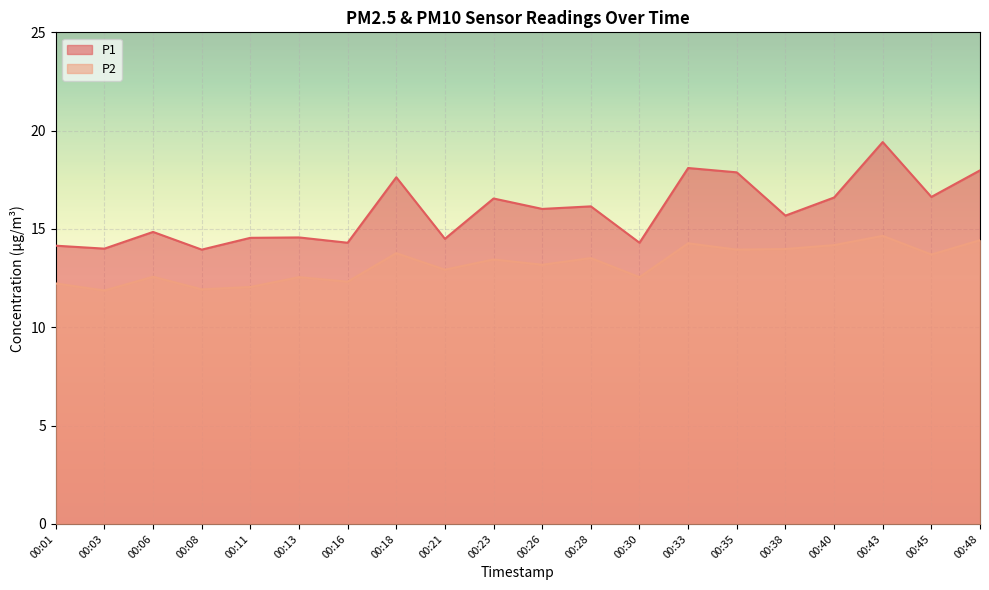

Which series has the largest total across all categories?

P1